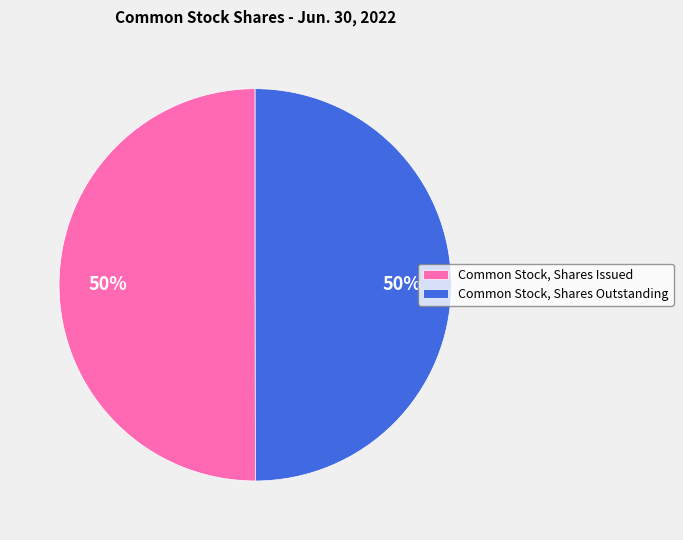

To the nearest percent, what percentage of the pie is Common Stock, Shares Issued?

50%